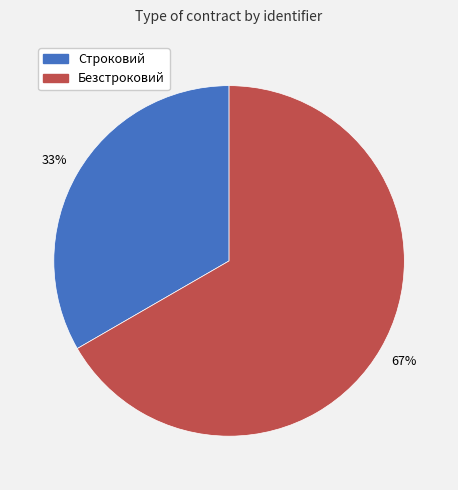

Between Строковий and Безстроковий, which is larger?

Безстроковий